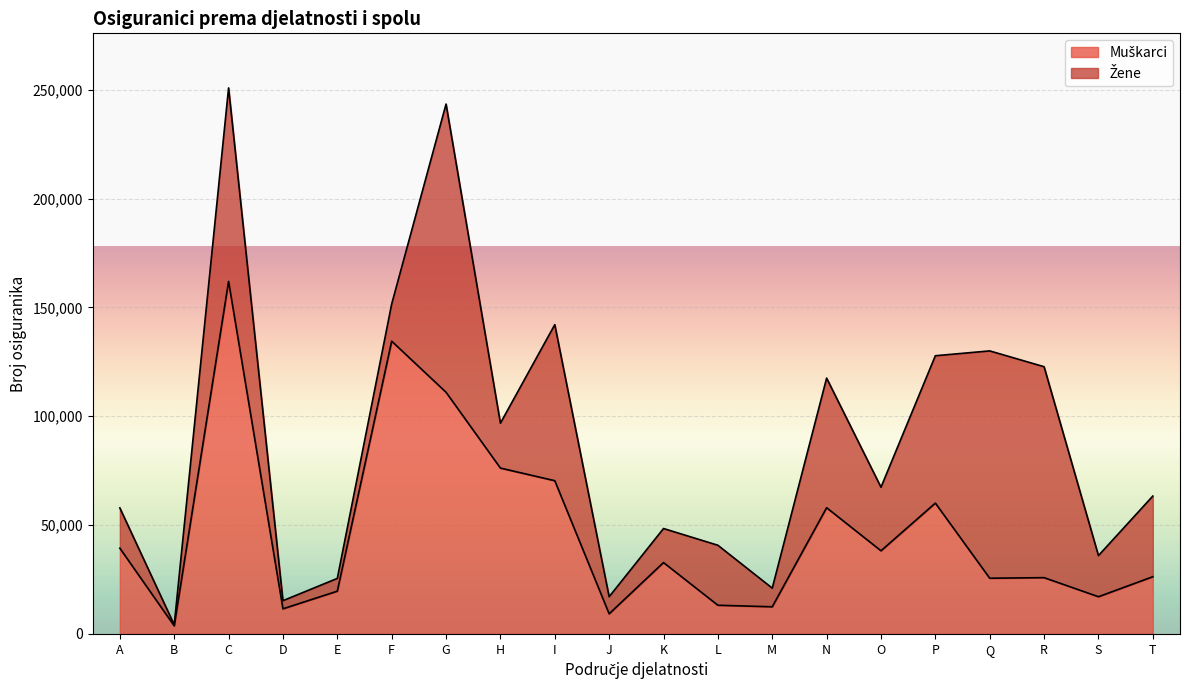

How many points are lower than both their immediate neighbors (excluding endpoints)?

7